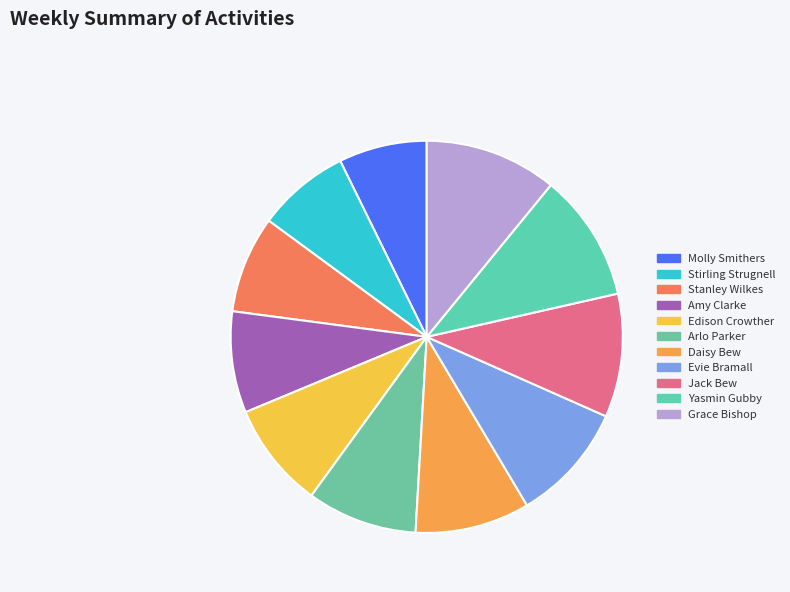

Rank the categories by value from lowest to highest.

Molly Smithers, Stirling Strugnell, Stanley Wilkes, Amy Clarke, Edison Crowther, Arlo Parker, Daisy Bew, Evie Bramall, Jack Bew, Yasmin Gubby, Grace Bishop